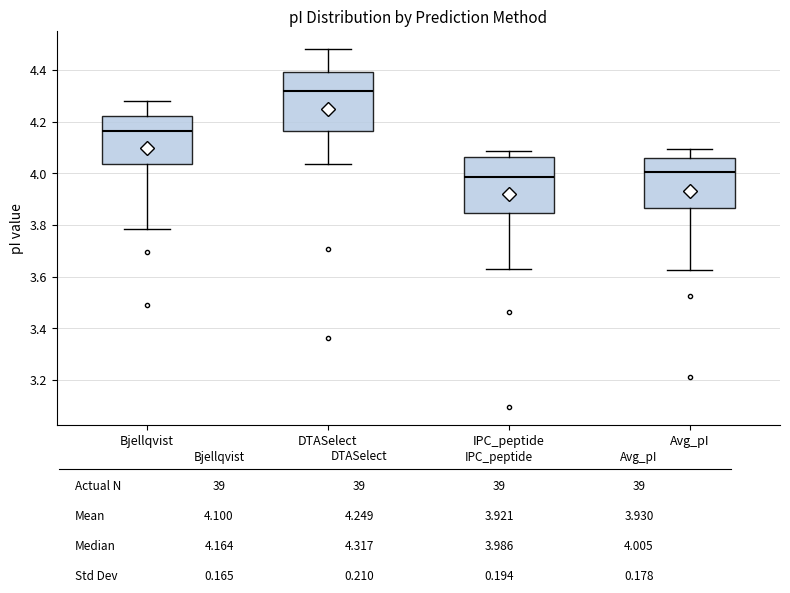

Reading left to right, read every box against the y-axis: the position of its median line, the range the box covers, and the ends of its whiskers. The values are not printed on the chart, so give them approximately, as read against the axis.

Bjellqvist: median 4.16, box 4.04 to 4.22, whiskers 3.78 to 4.28
DTASelect: median 4.32, box 4.16 to 4.40, whiskers 4.04 to 4.48
IPC_peptide: median 3.98, box 3.84 to 4.06, whiskers 3.64 to 4.08
Avg_pI: median 4.00, box 3.86 to 4.06, whiskers 3.62 to 4.10